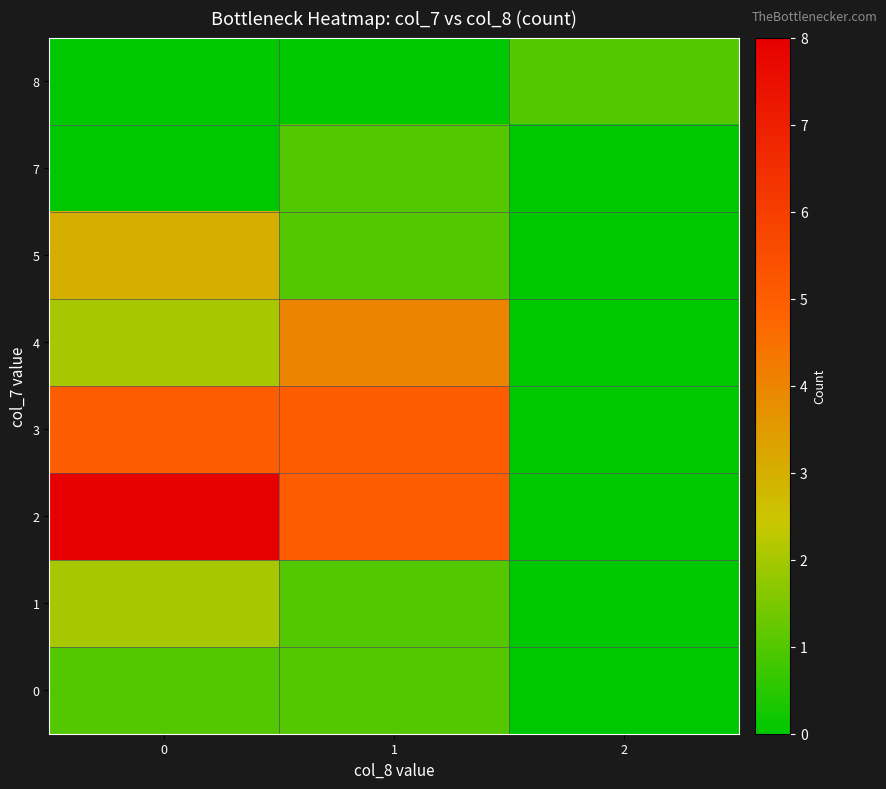

Reading right to left, list all the values displayed in this chart.

0: 2=0	1=1	0=1
1: 2=0	1=1	0=2
2: 2=0	1=5	0=8
3: 2=0	1=5	0=5
4: 2=0	1=4	0=2
5: 2=0	1=1	0=3
7: 2=0	1=1	0=0
8: 2=1	1=0	0=0